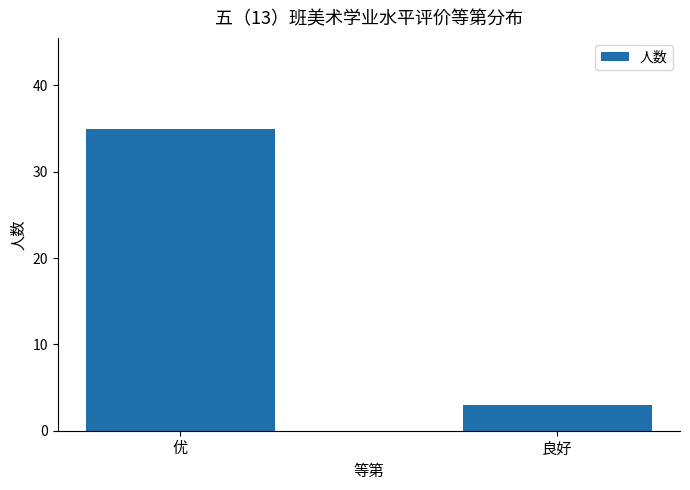

Rank the categories by value from lowest to highest.

良好, 优